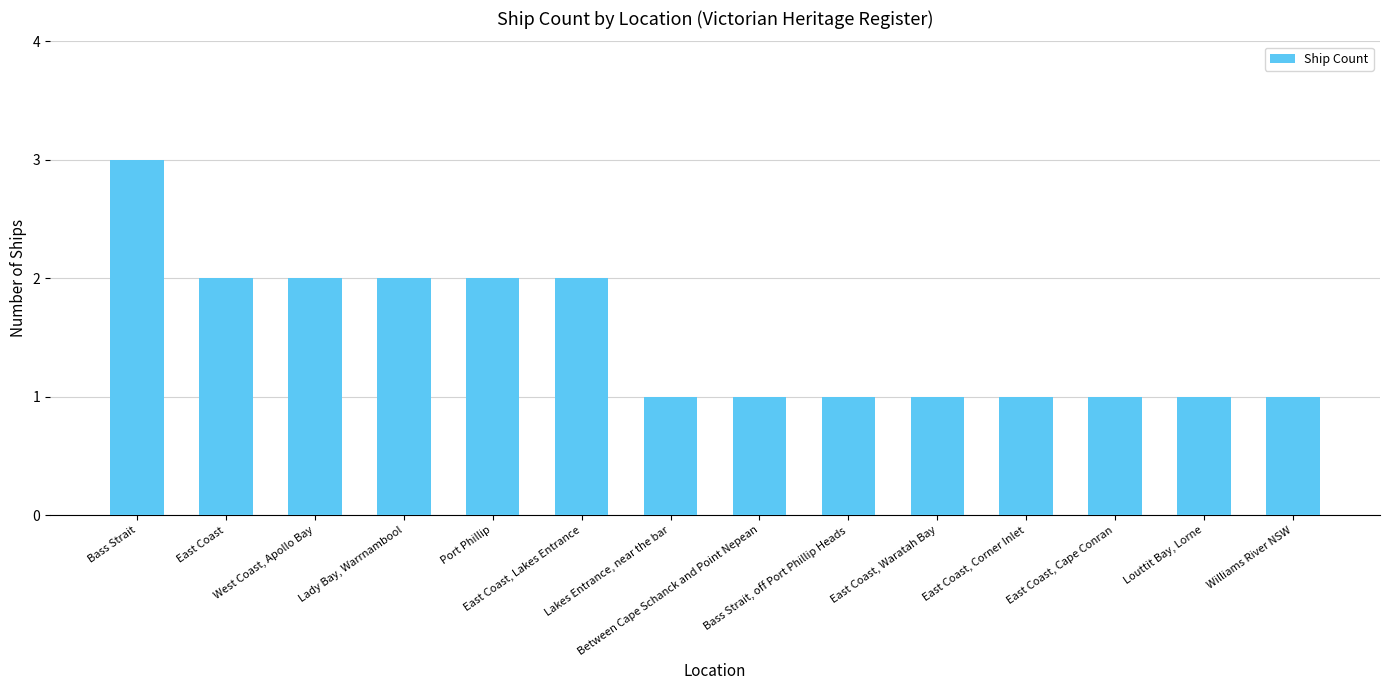

What is the greatest value displayed?

3